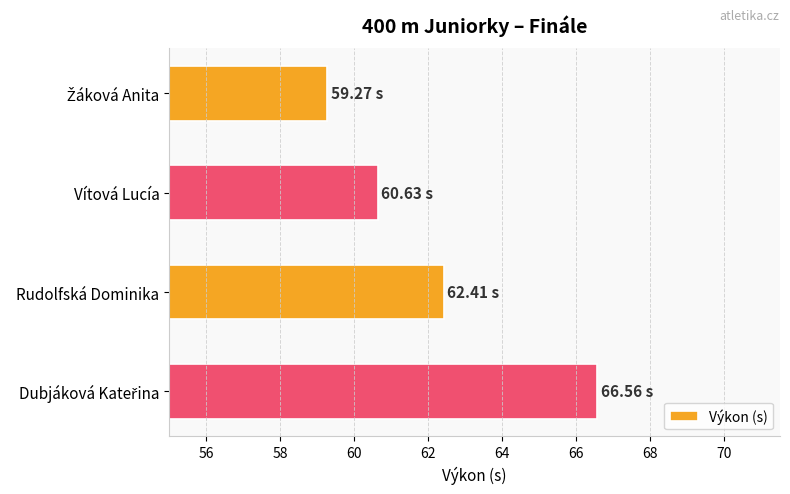

What is the average value?

62.2